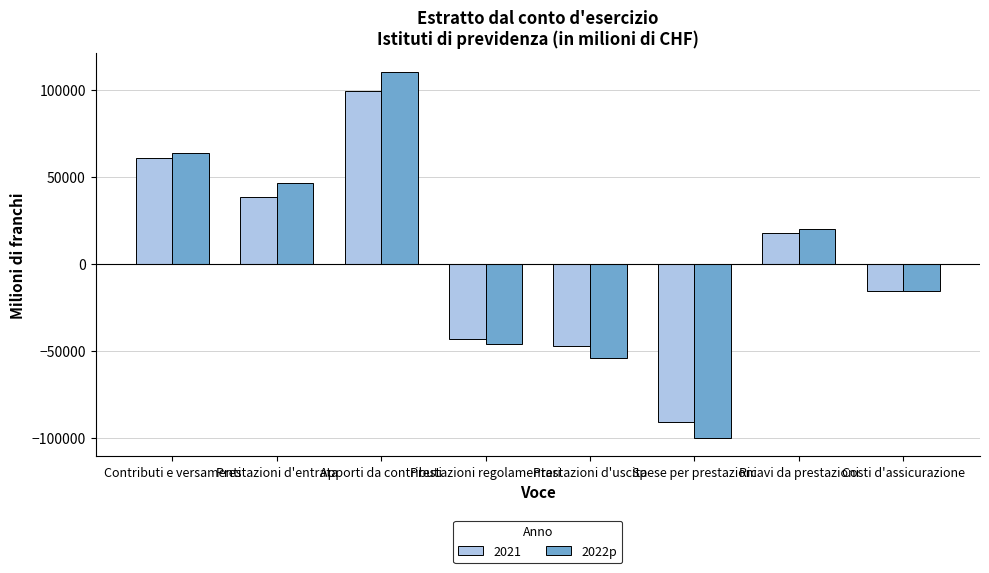

Which series has the widest spread of values?

2022p